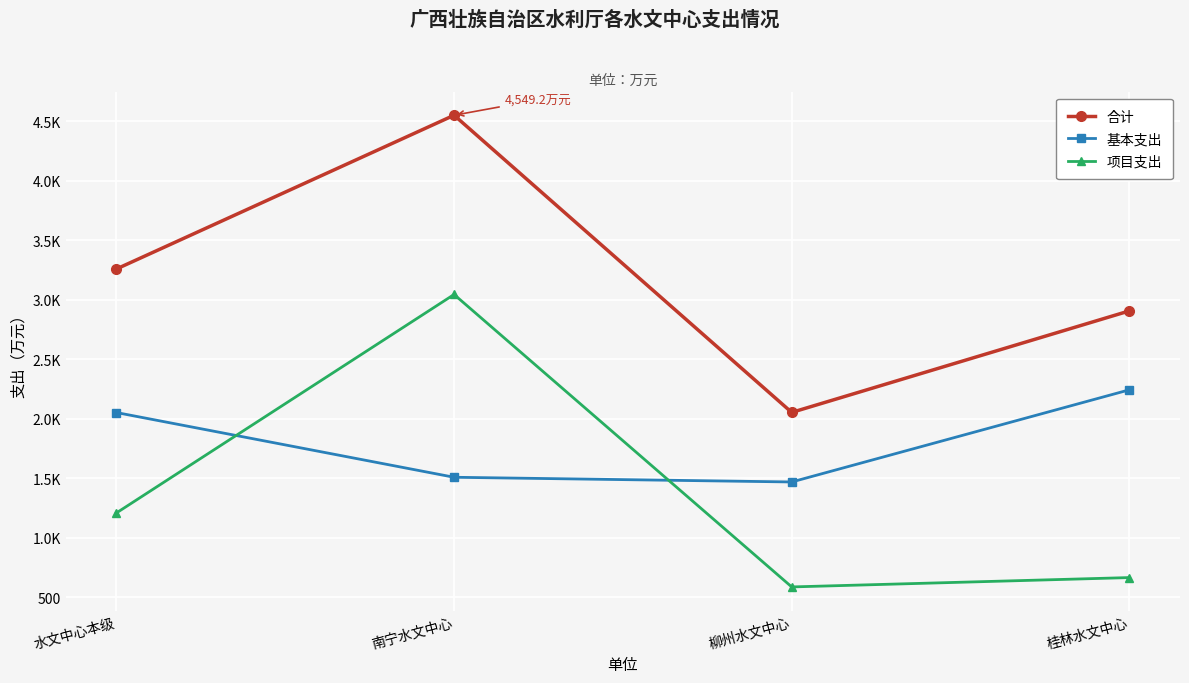

Between 水文中心本级 and 桂林水文中心, which is larger?

水文中心本级